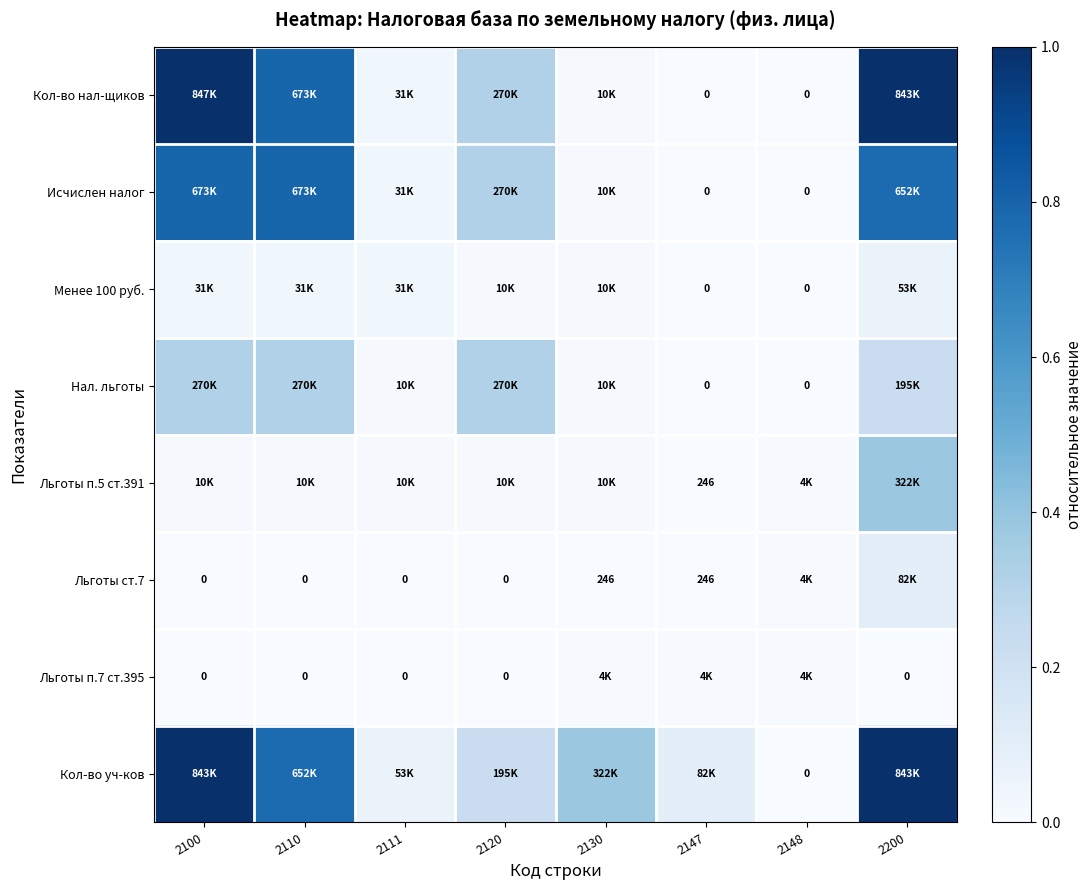

Count the Льготы п.7 ст.395 values in the range 0 to 1.

8